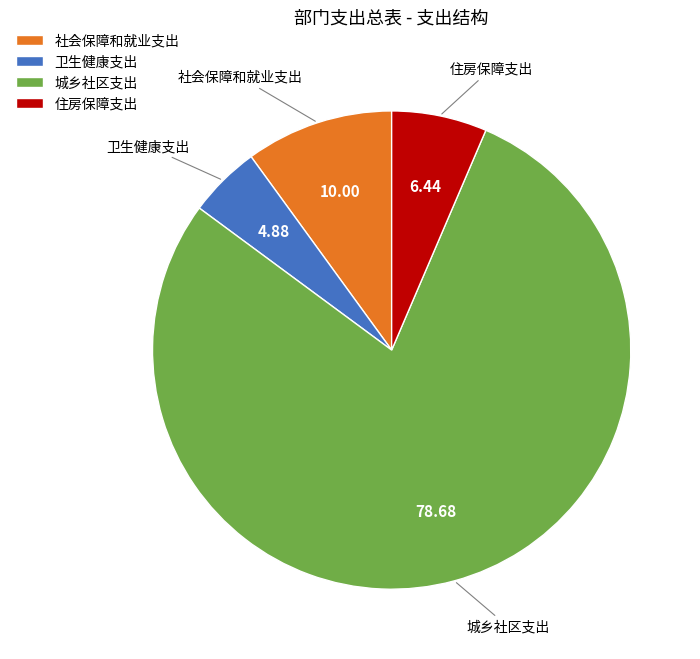

Count the number of slices in the pie.

4